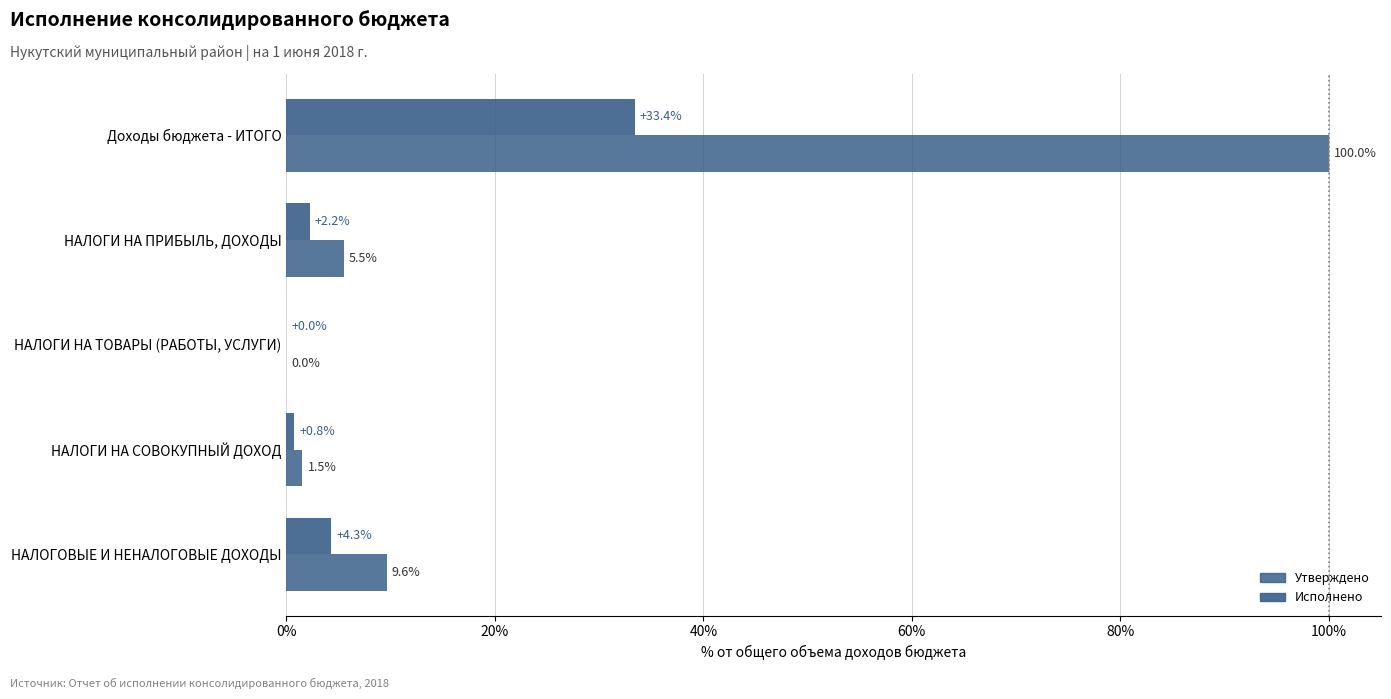

How many values in the Утверждено series exceed 5?

3